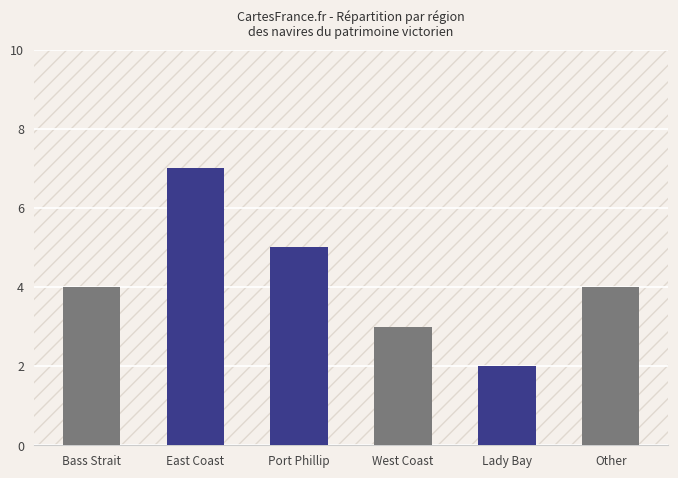

What position from the right is Other?

1